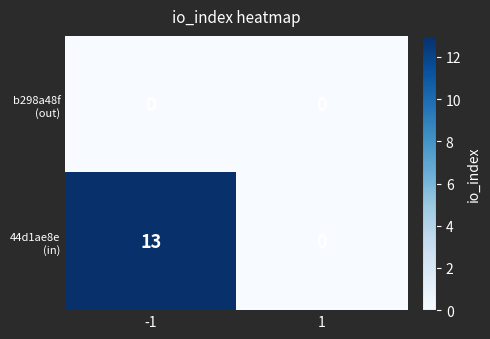

How many categories are shown in the chart?

2